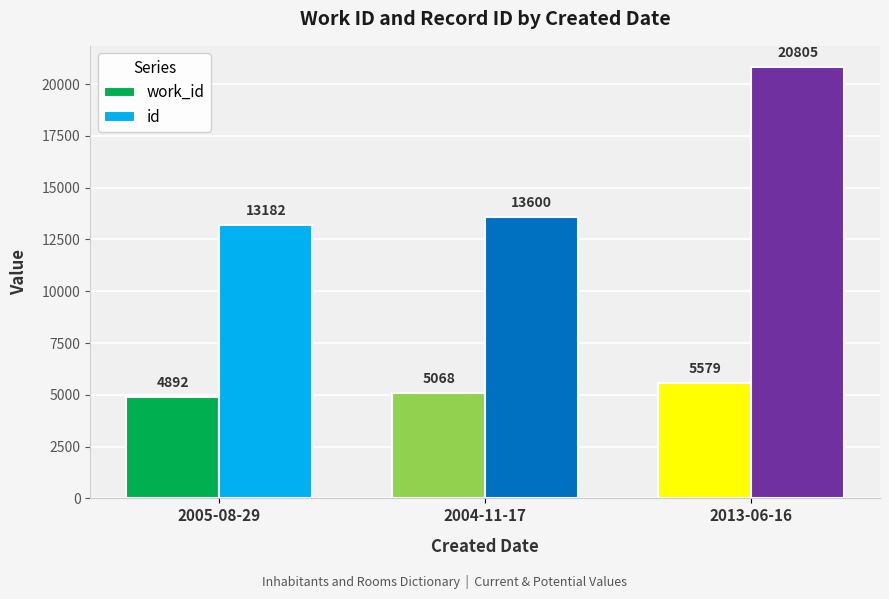

List the series in order of their overall mean, highest first.

id, work_id